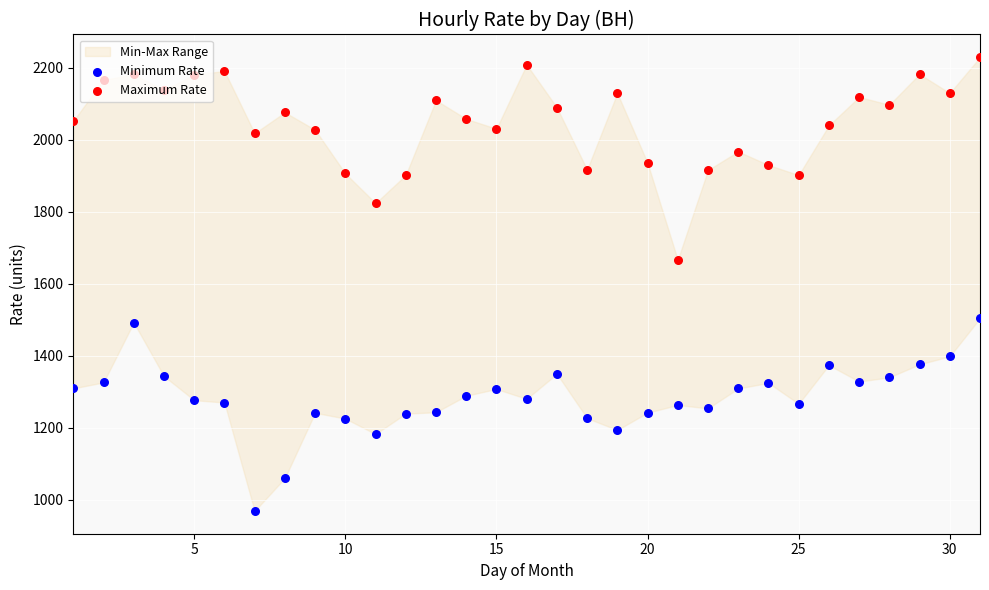

At how many categories does at least one series exceed 1274?

31